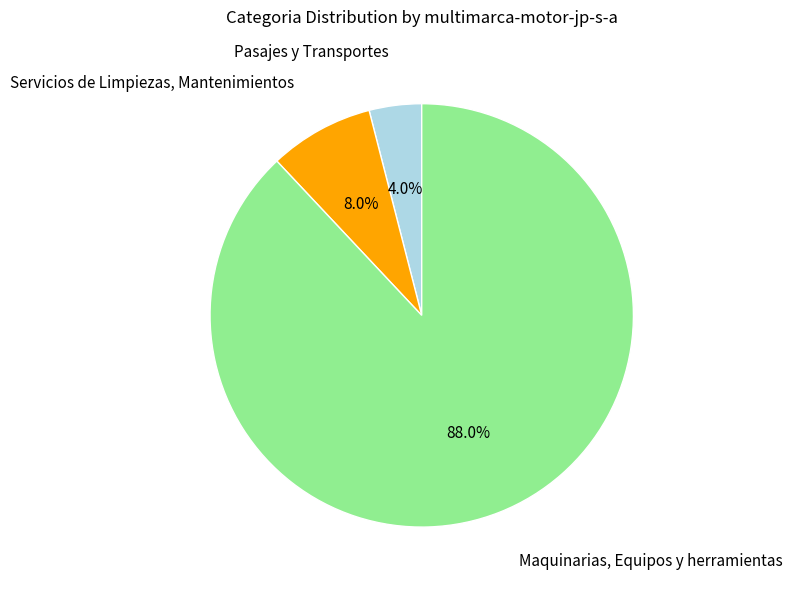

What is the majority slice?

Maquinarias, Equipos y herramientas